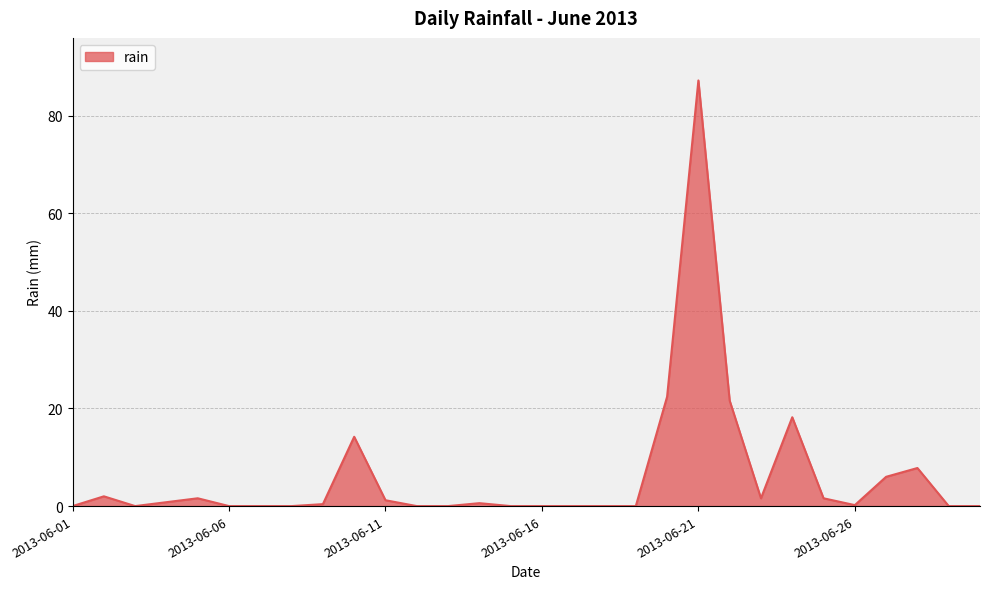

What is the difference between the maximum and minimum values?

87.2